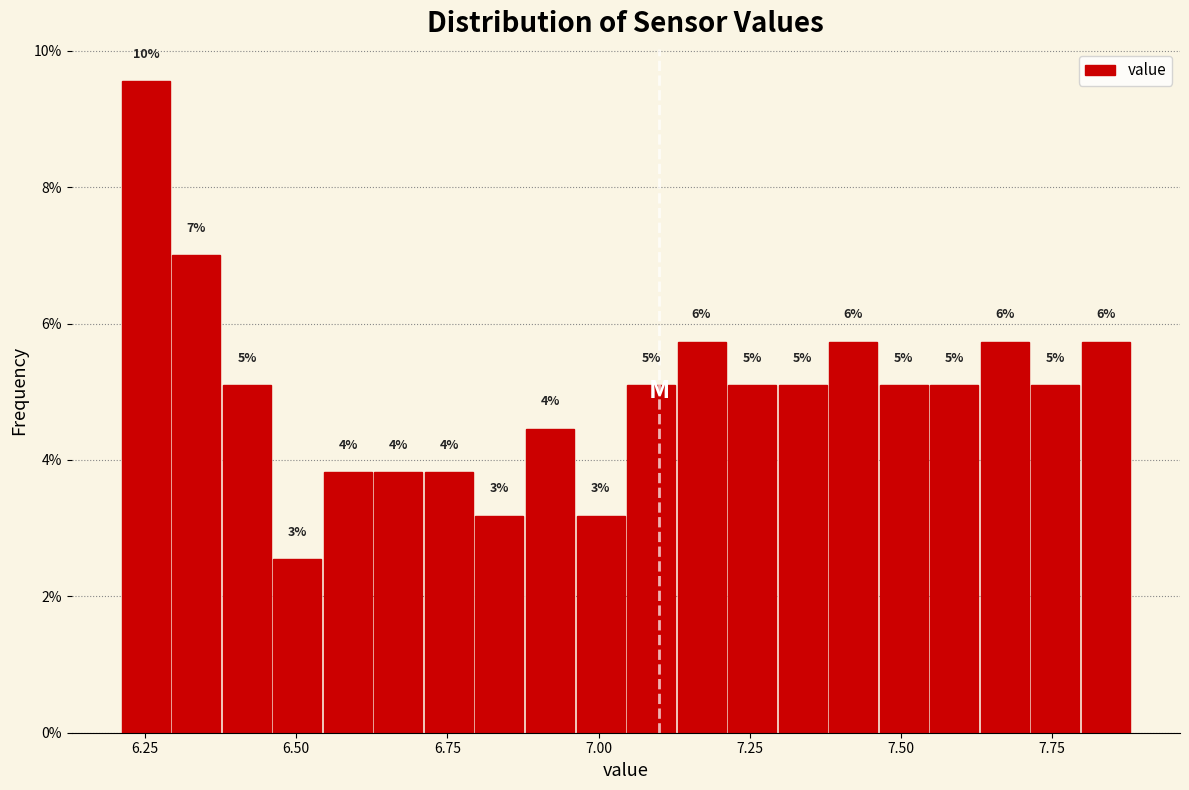

Read against the x-axis, roughly where is the centre of the tallest bar?

6.25